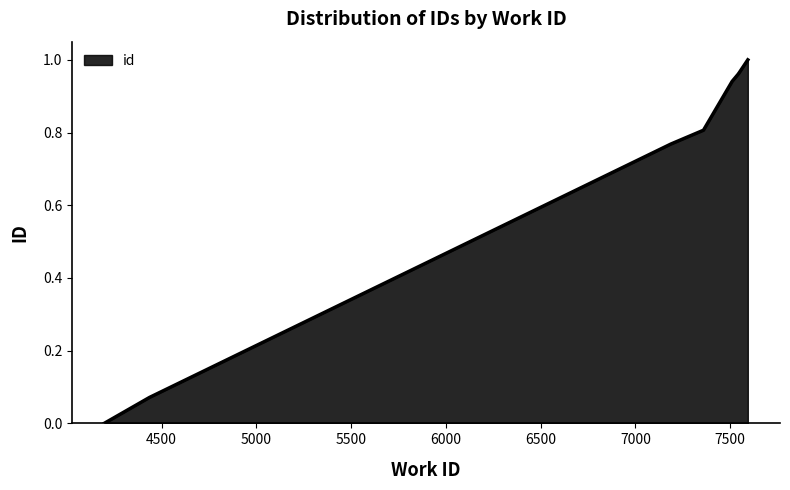

List the labels in order of value, largest first.

7593, 7546, 7546, 7510, 7509, 7509, 7359, 7187, 4436, 4197